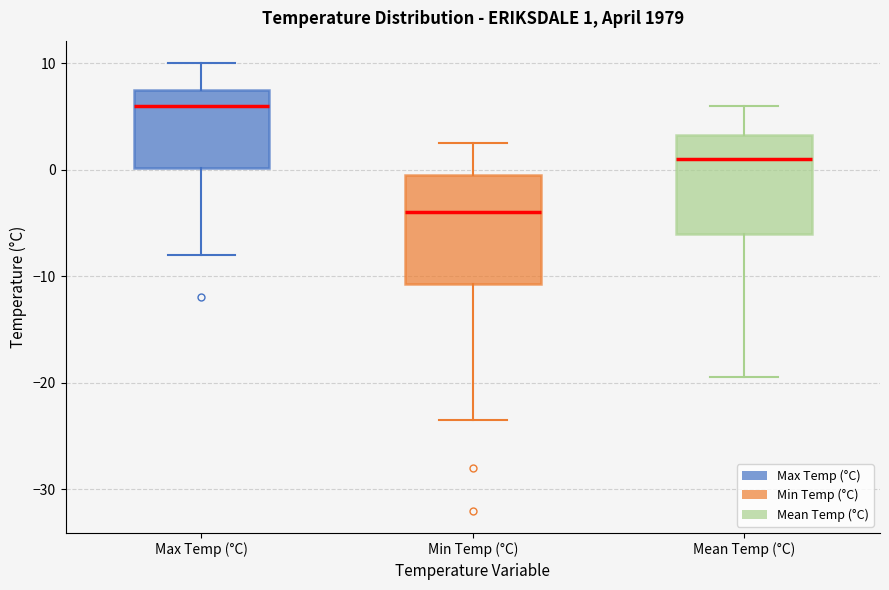

Which box has the highest median line?

Max Temp (°C)